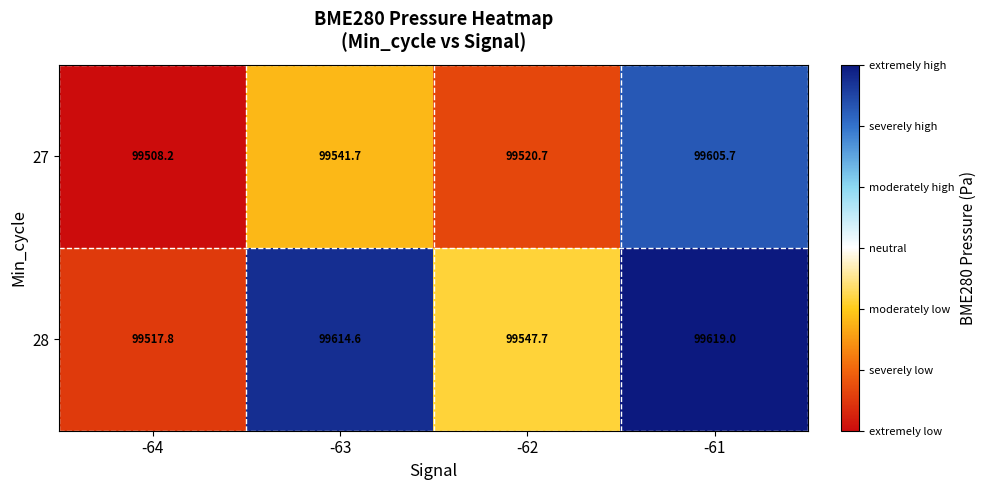

How many values in the 27 series are below 99541?

2